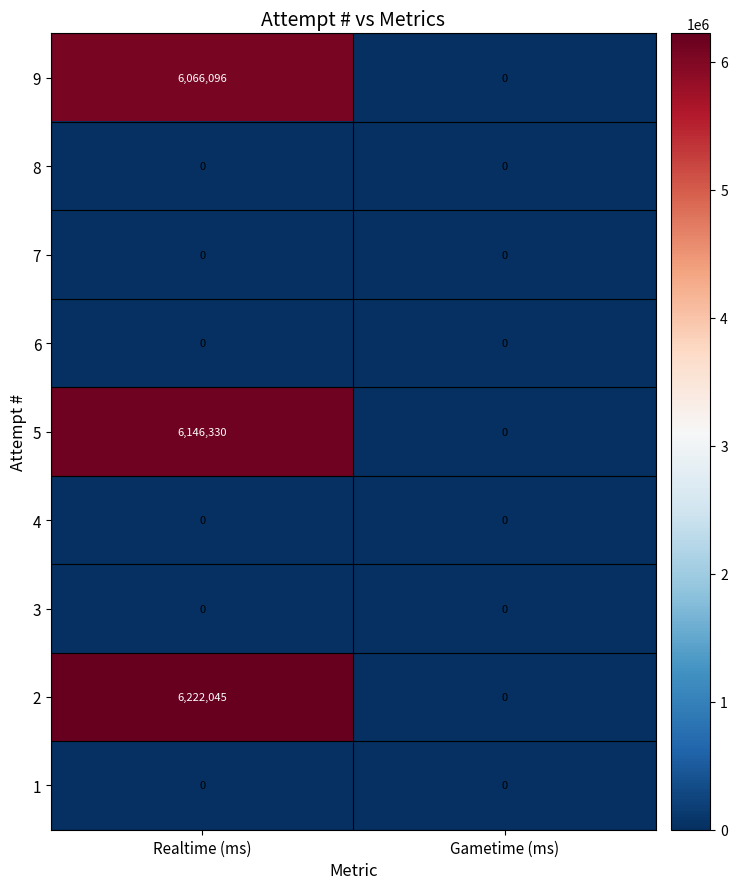

At which category is the sum across all series the highest?

Realtime (ms)